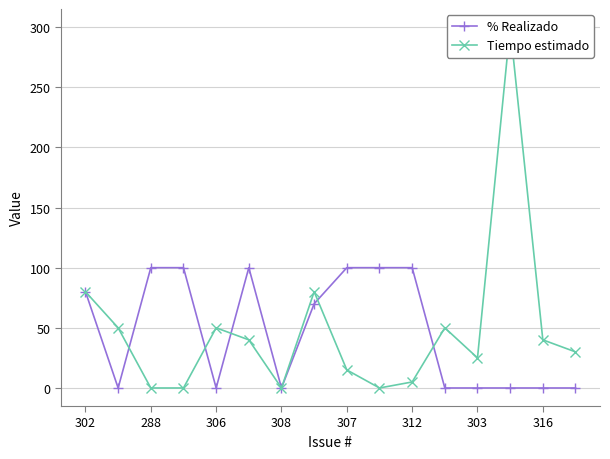

Which series has the widest spread of values?

Tiempo estimado